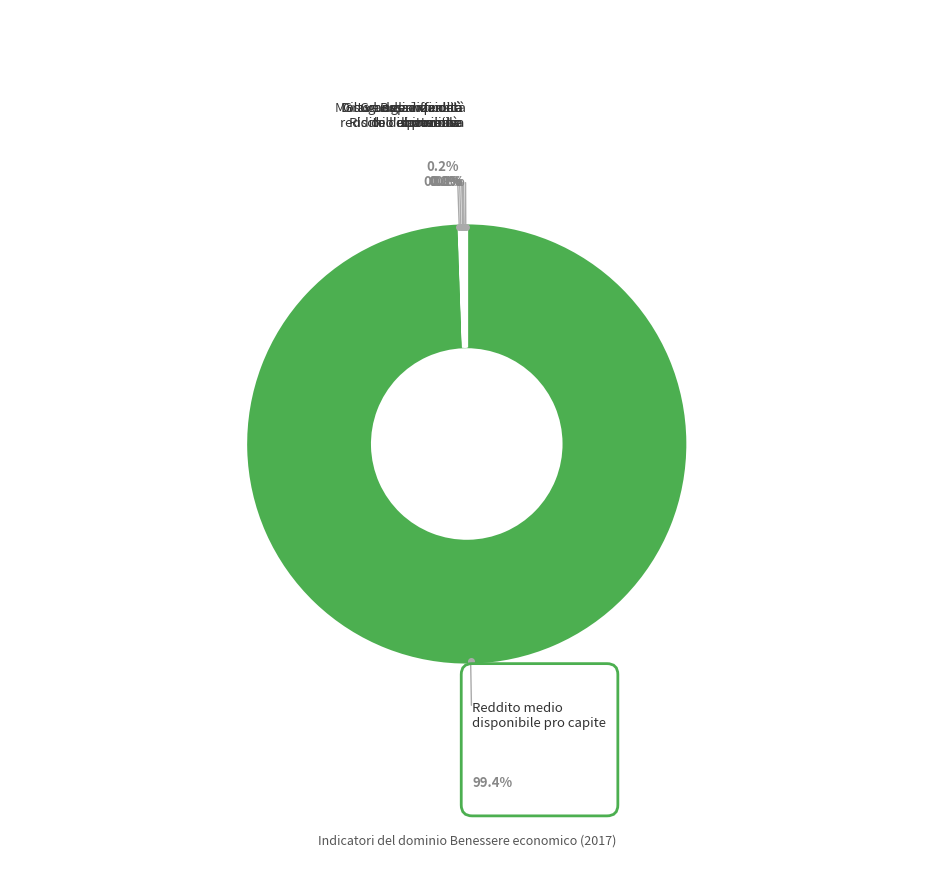

How many slices are in this pie chart?

7